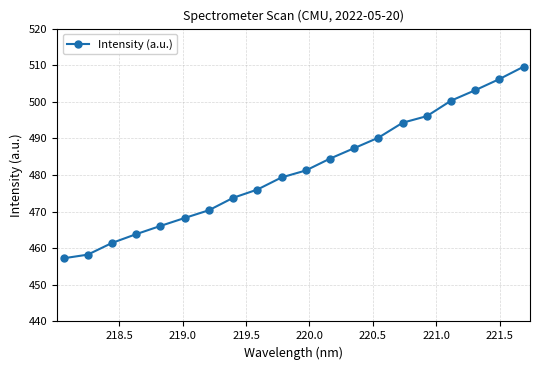

What is the minimum value shown in the chart?

457.3